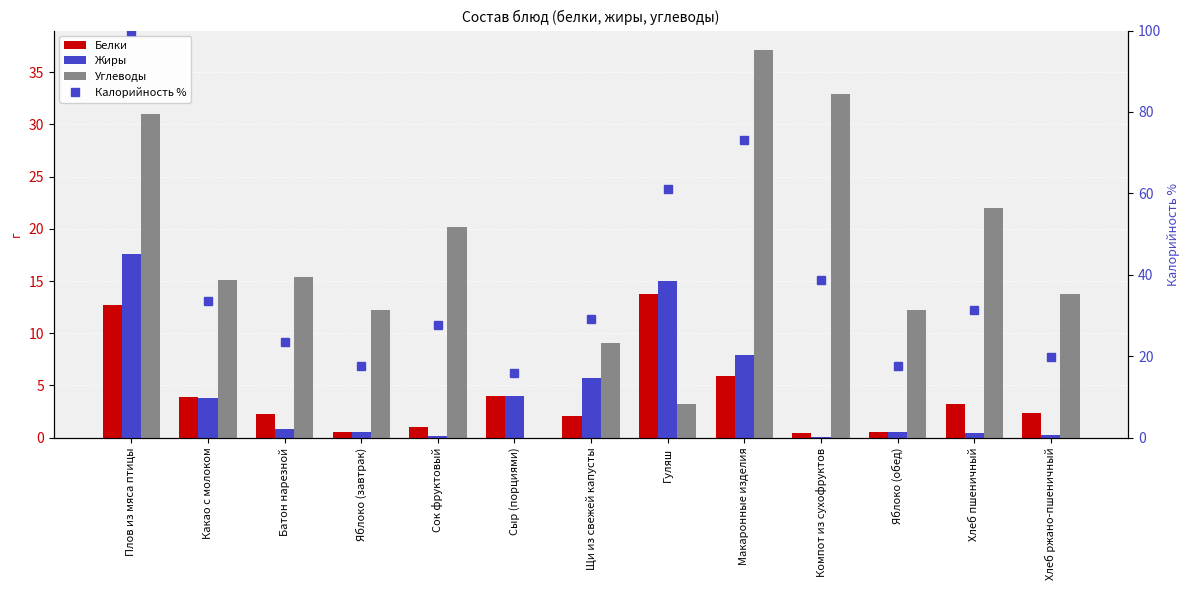

What are all the series names shown in the legend?

Белки, Жиры, Углеводы, Калорийность %